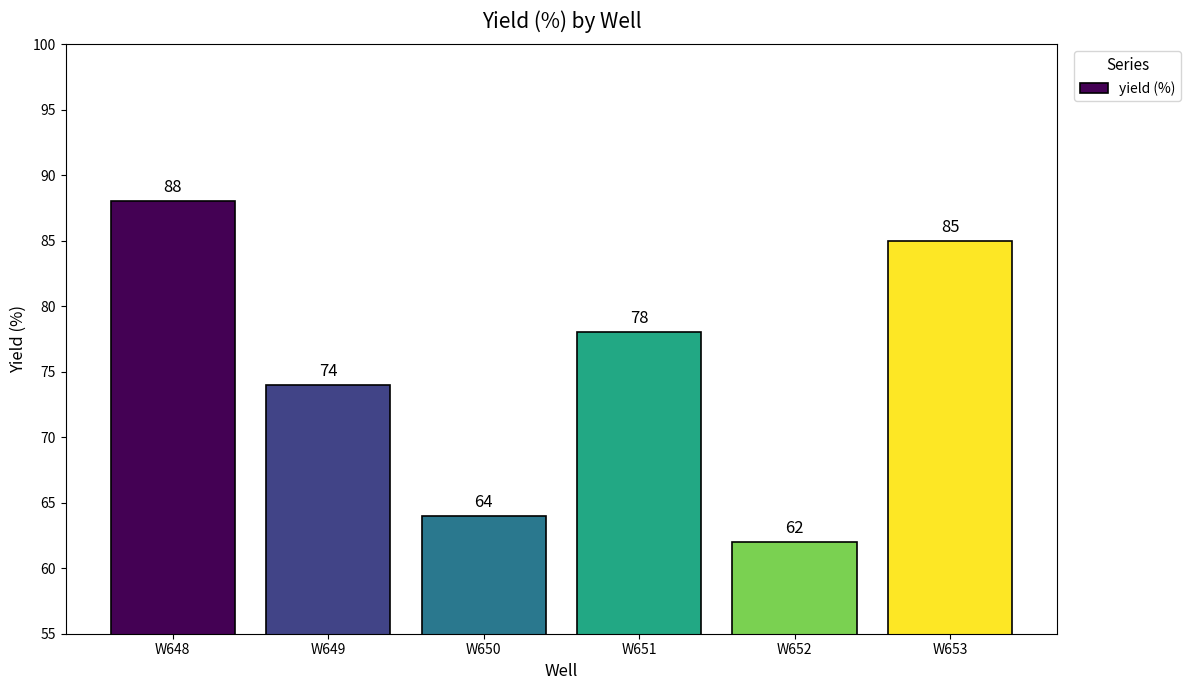

Rank the categories by value from highest to lowest.

W648, W653, W651, W649, W650, W652